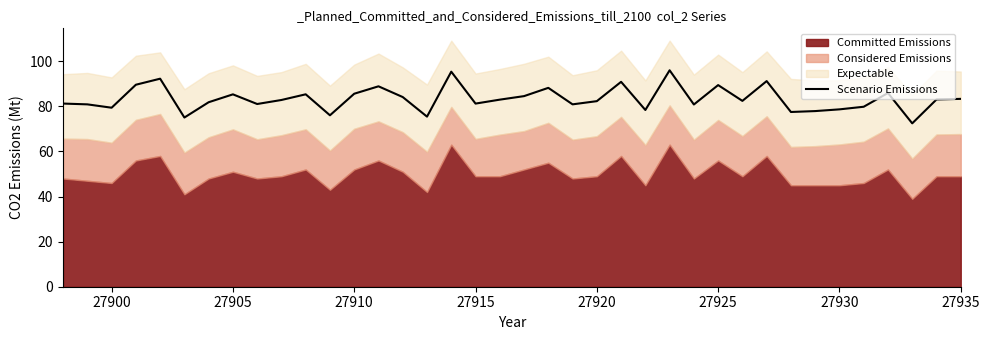

True or false: there are more than 1 points higher than both neighbors.

True